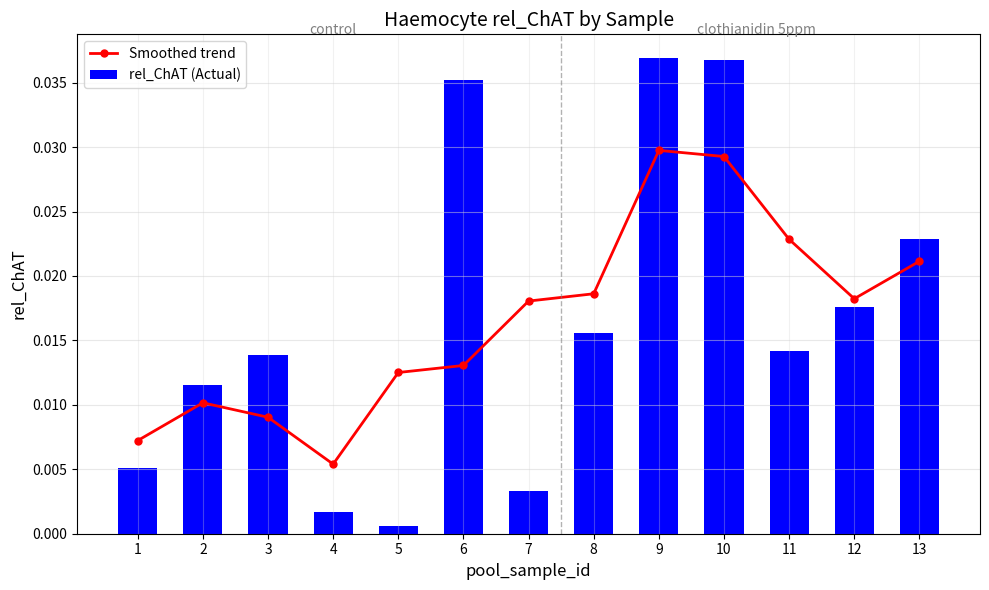

What are all the series names shown in the legend?

Smoothed trend, rel_ChAT (Actual)